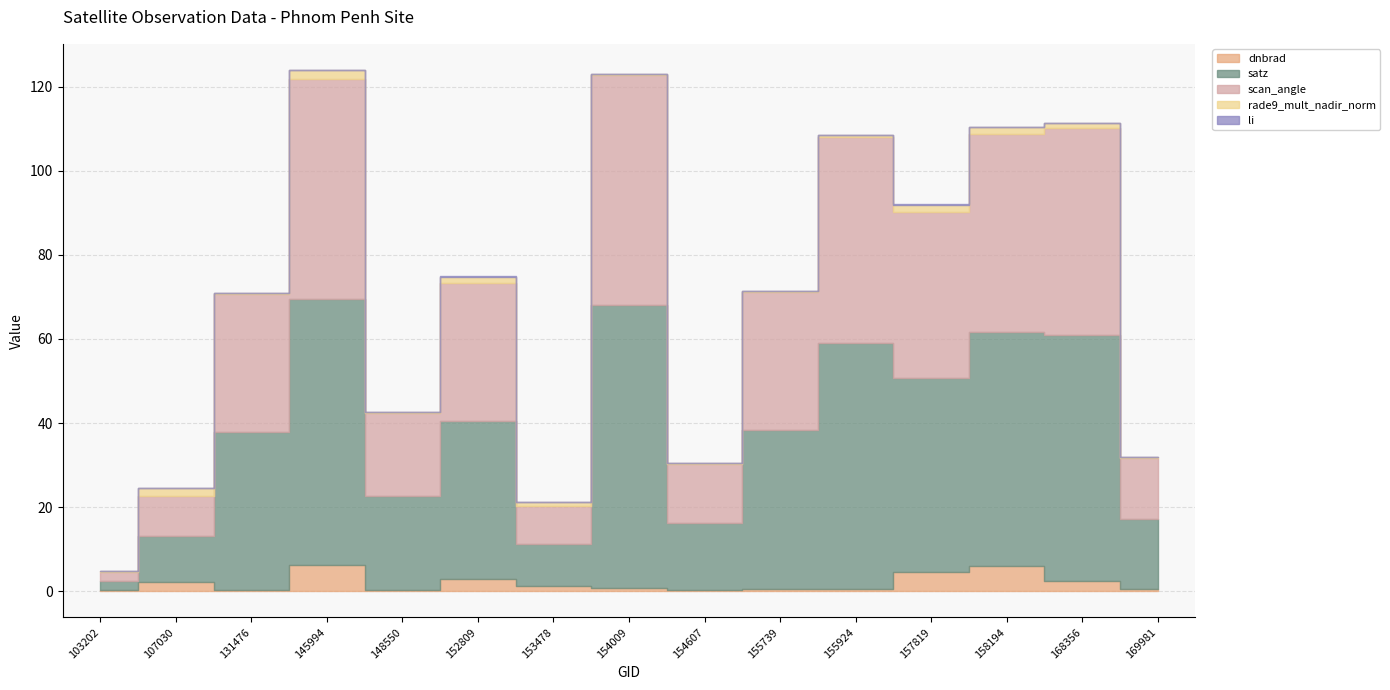

How many interior local peaks does the scan_angle series have?

5